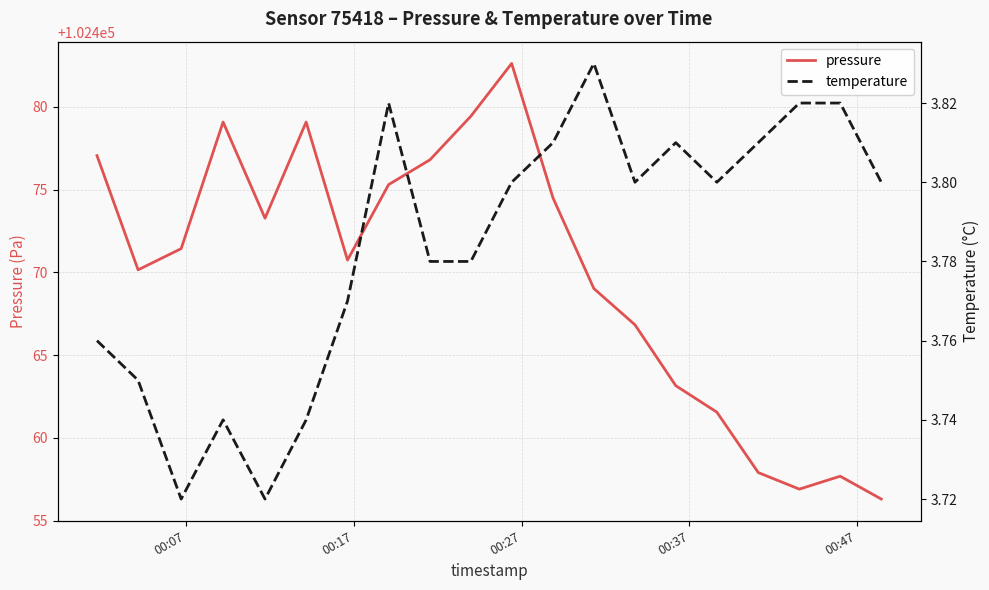

What is the maximum value for pressure?

102482.6